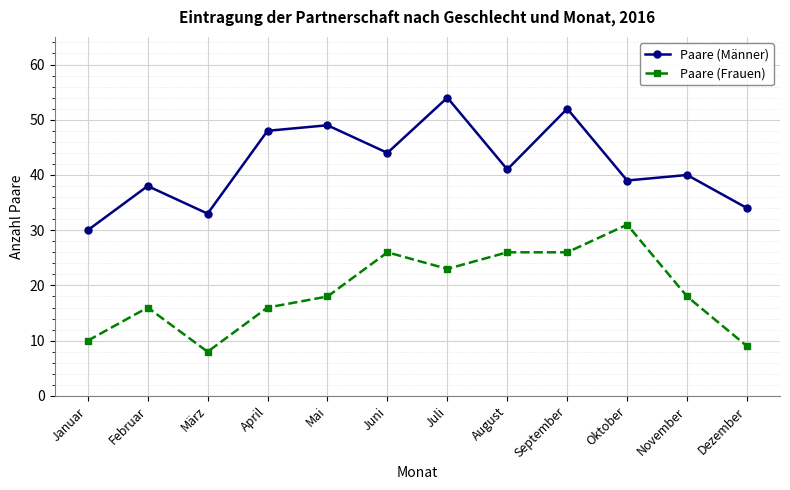

What is the label of the 2nd point from the left?

Februar